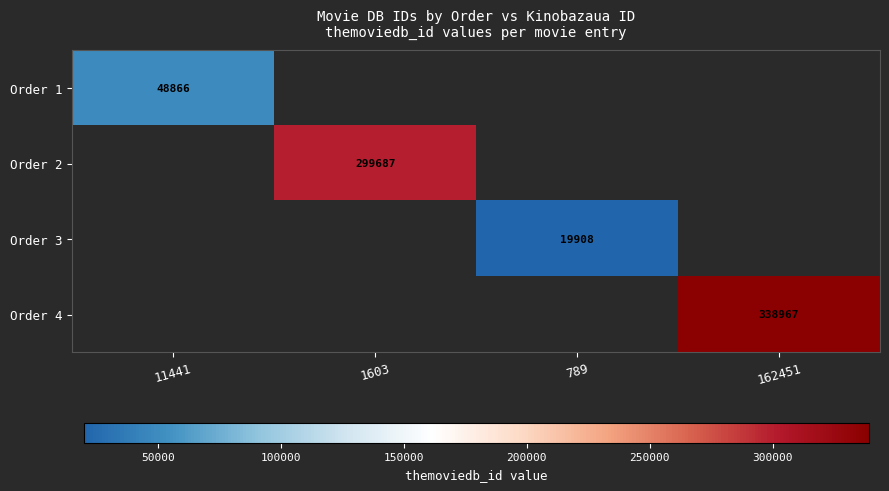

The Order 2 series shows 299687 at 1603. True or false?

True